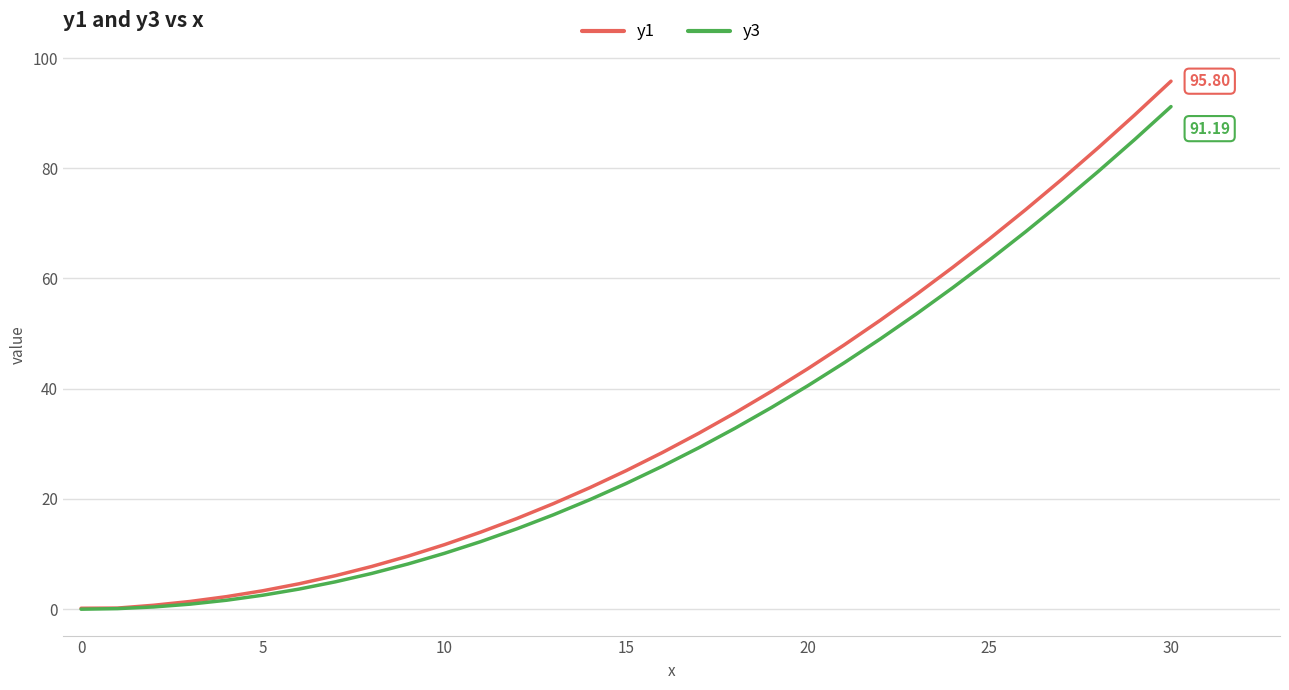

What is the average value of the y3 series?

30.9